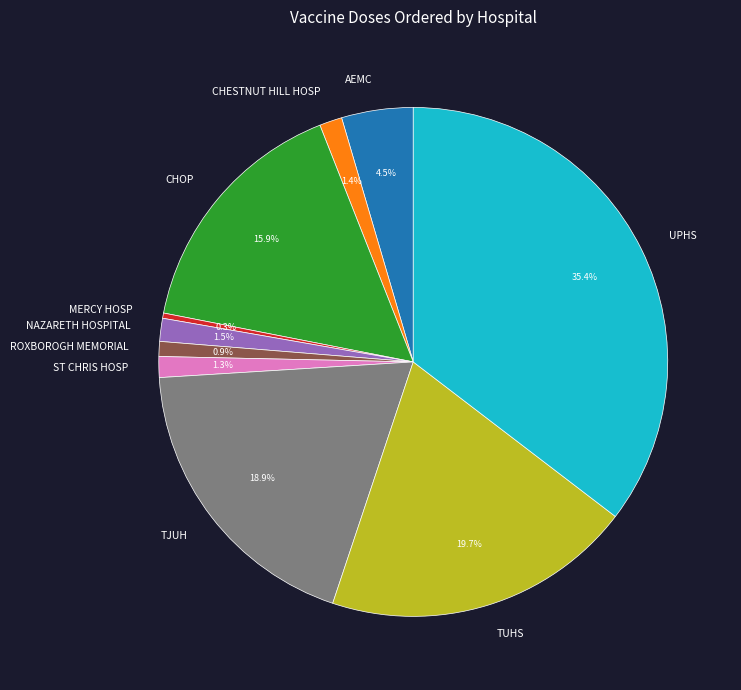

Count the number of slices in the pie.

10